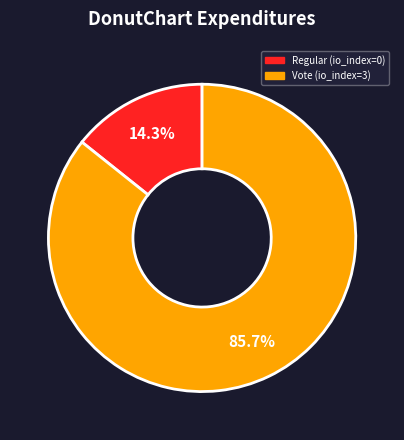

To the nearest percent, what is the combined percentage of Vote and Regular?

100%